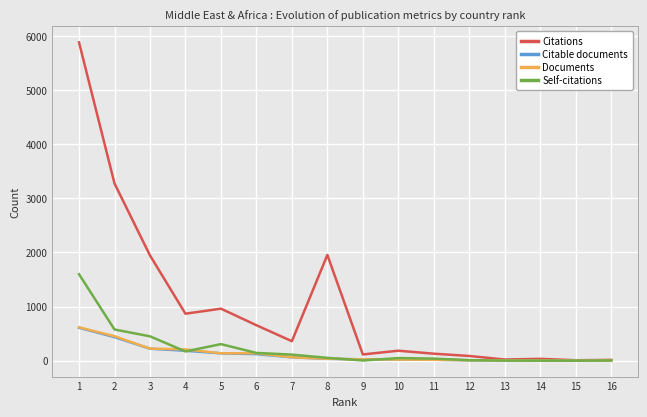

What is the spread (max minus min) of values at 11?

112